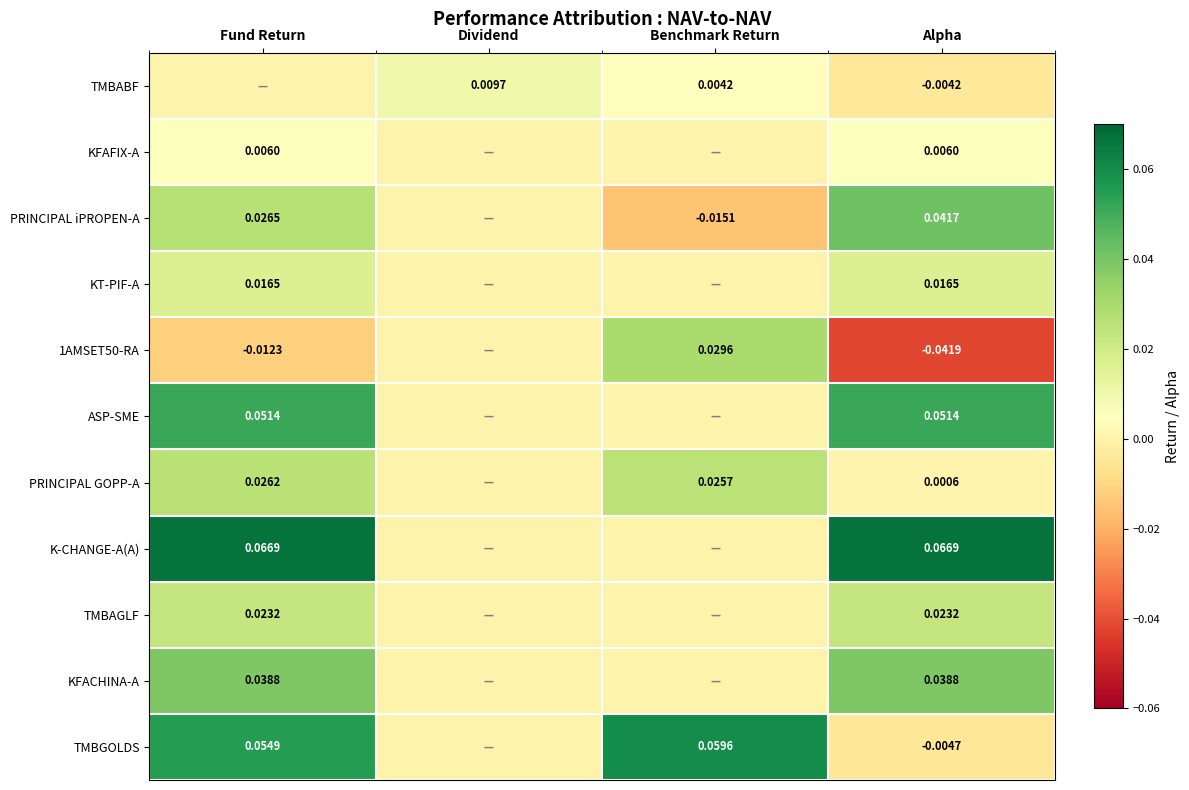

Rank the series at Benchmark Return from lowest to highest value.

PRINCIPAL iPROPEN-A, KFAFIX-A, KT-PIF-A, ASP-SME, K-CHANGE-A(A), TMBAGLF, KFACHINA-A, TMBABF, PRINCIPAL GOPP-A, 1AMSET50-RA, TMBGOLDS